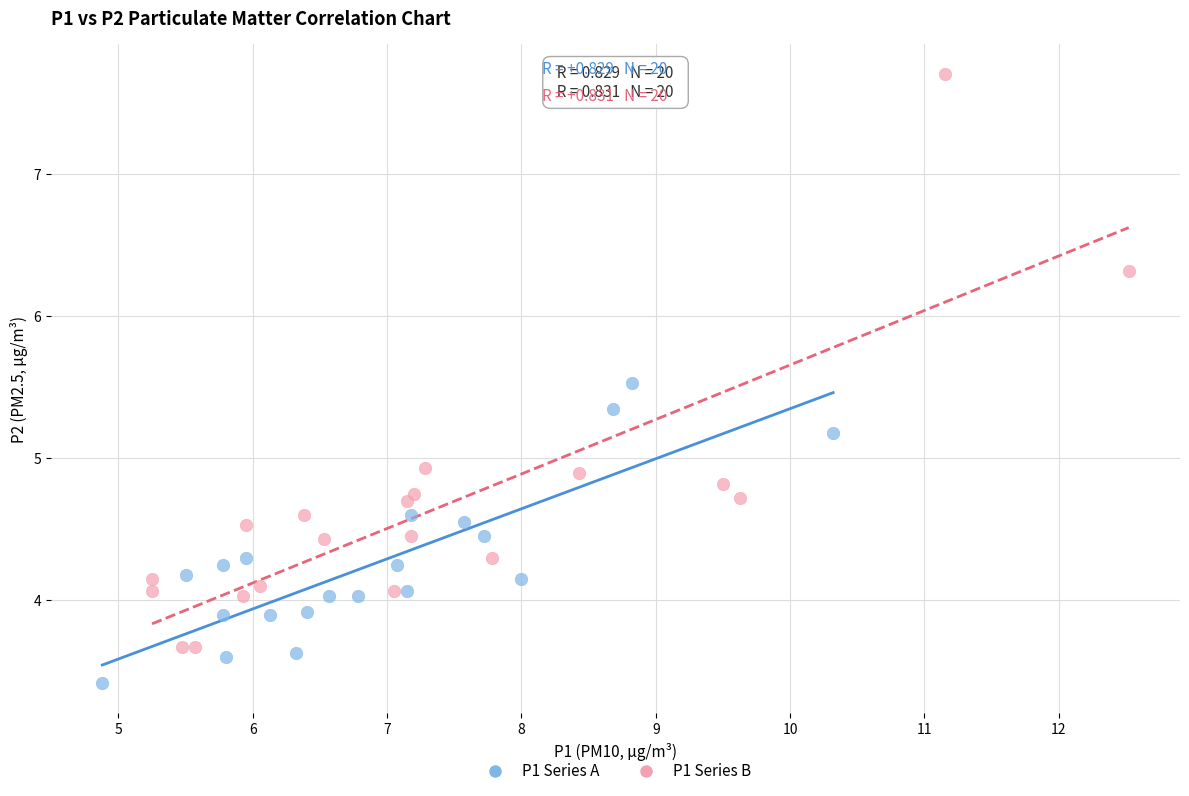

Which series has the largest Y range (max minus min)?

P1 Series B